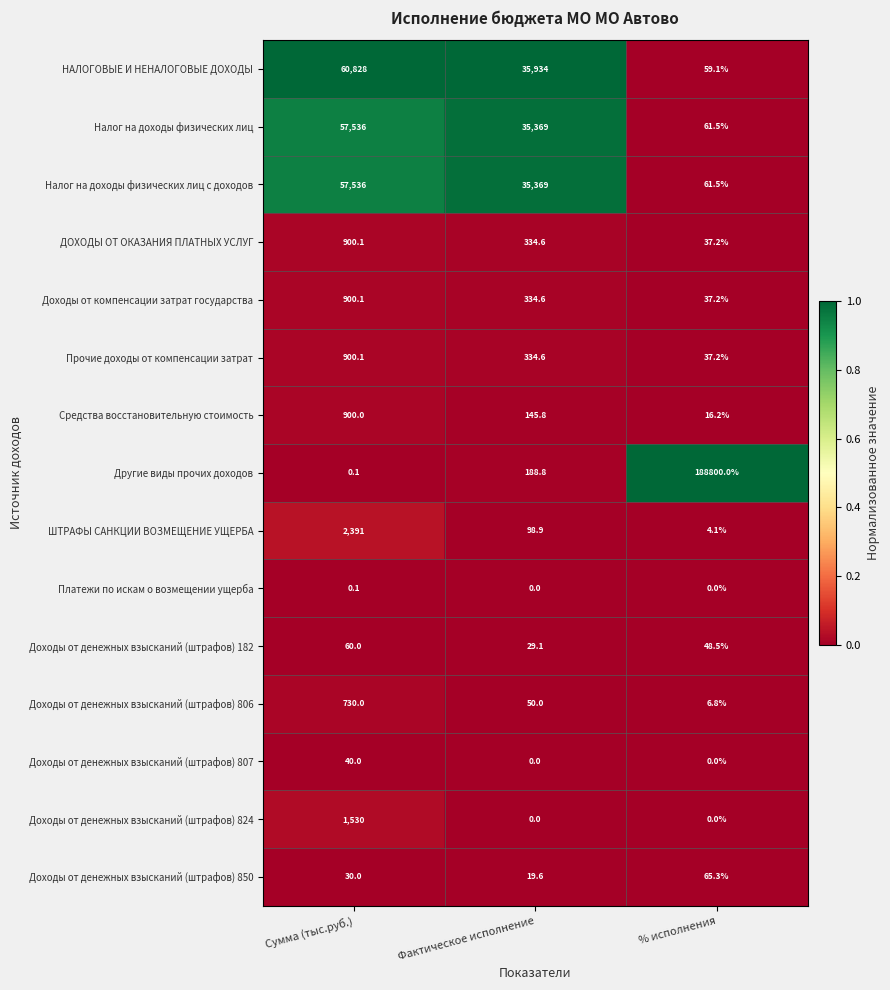

How many categories are shown in the chart?

3